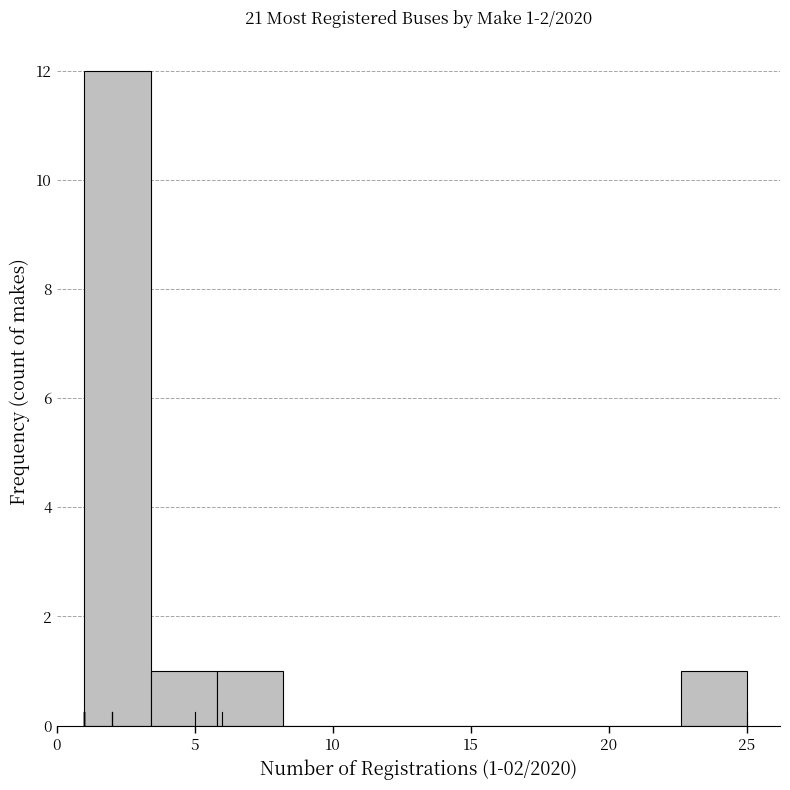

Which range on the x-axis has the tallest bar?

1.0 to 3.4